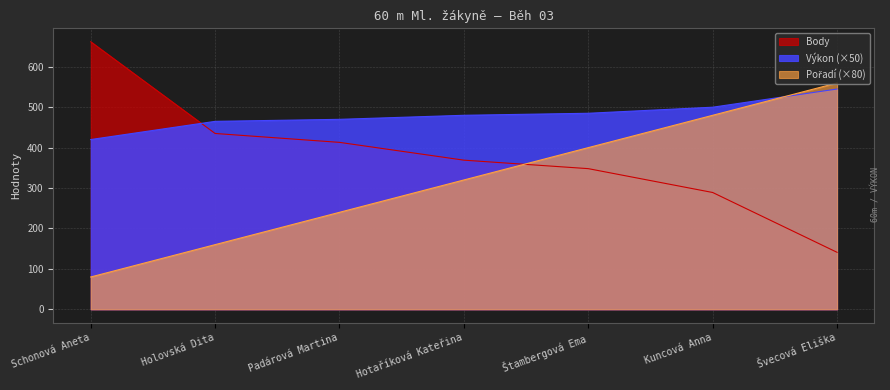

Which category has the highest value in the Pořadí series?

Švecová Eliška